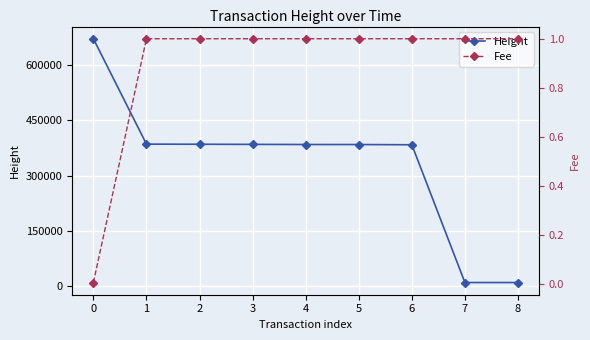

Is it true that Fee equals 0.0 at 0?

True